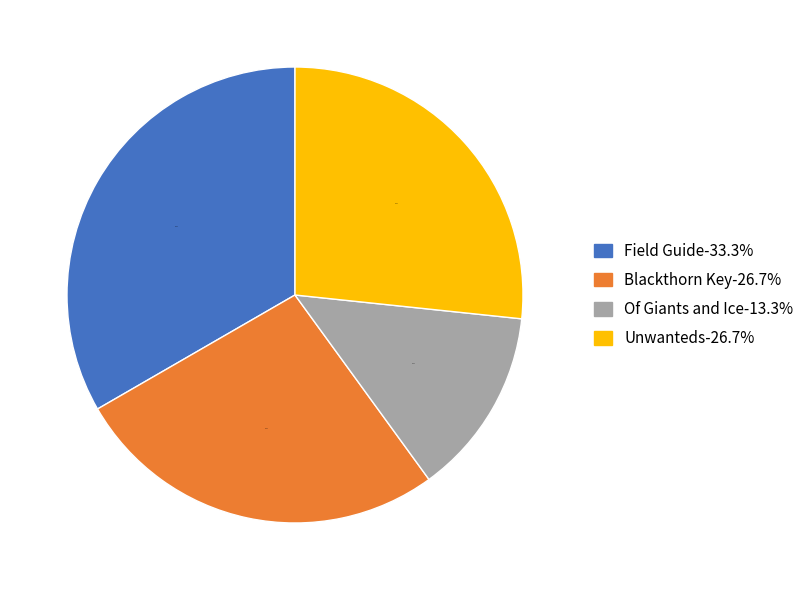

Does Unwanteds represent more than half of the total?

No